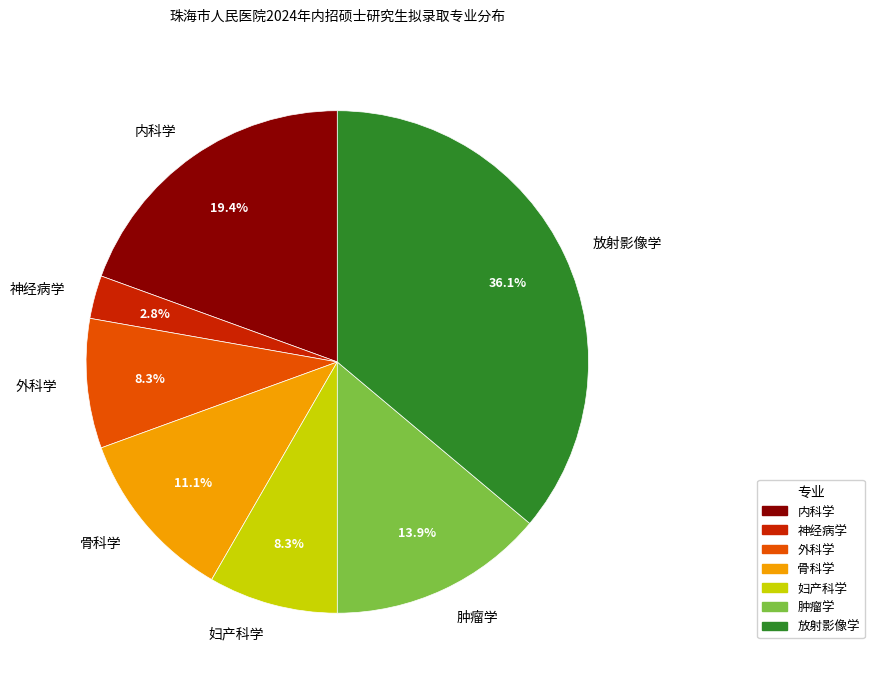

Which has a higher value, 妇产科学 or 骨科学?

骨科学